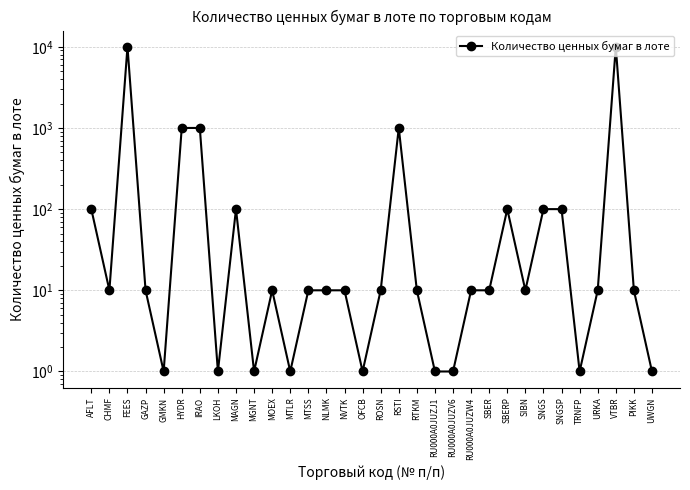

List the labels in order of value, largest first.

FEES, VTBR, HYDR, IRAO, RSTI, AFLT, MAGN, SBERP, SNGS, SNGSP, CHMF, GAZP, MOEX, MTSS, NLMK, NVTK, ROSN, RTKM, RU000A0JUZW4, SBER, SIBN, URKA, PIKK, GMKN, LKOH, MGNT, MTLR, OFCB, RU000A0JUZJ1, RU000A0JUZV6, TRNFP, UWGN